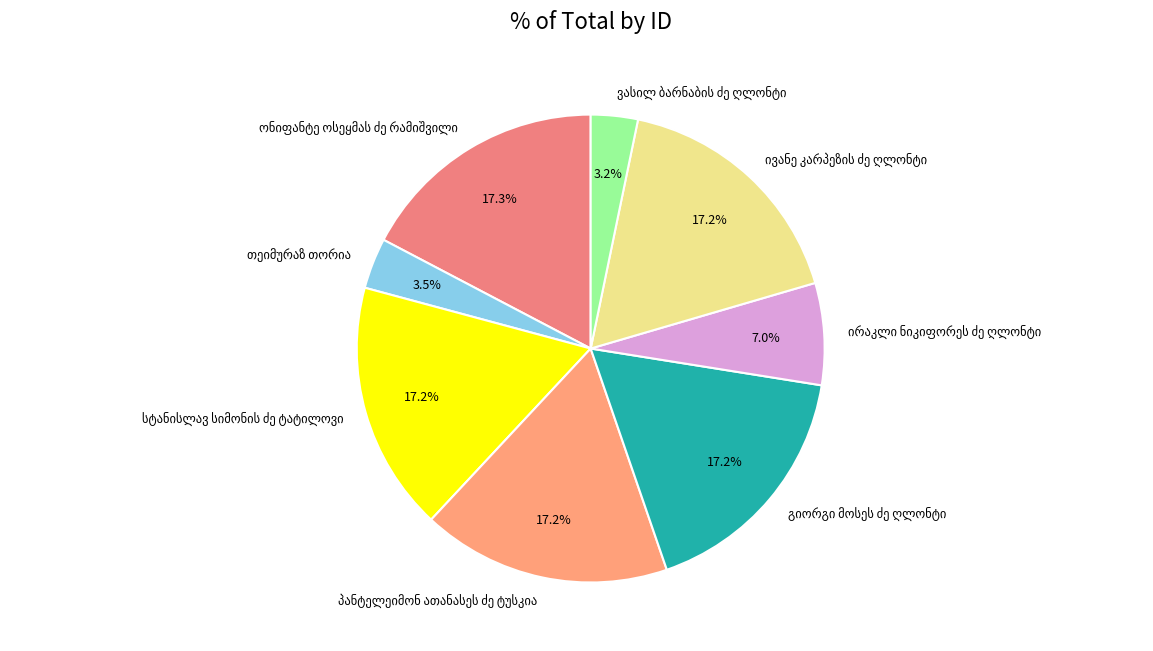

Is there a majority slice in this chart?

No